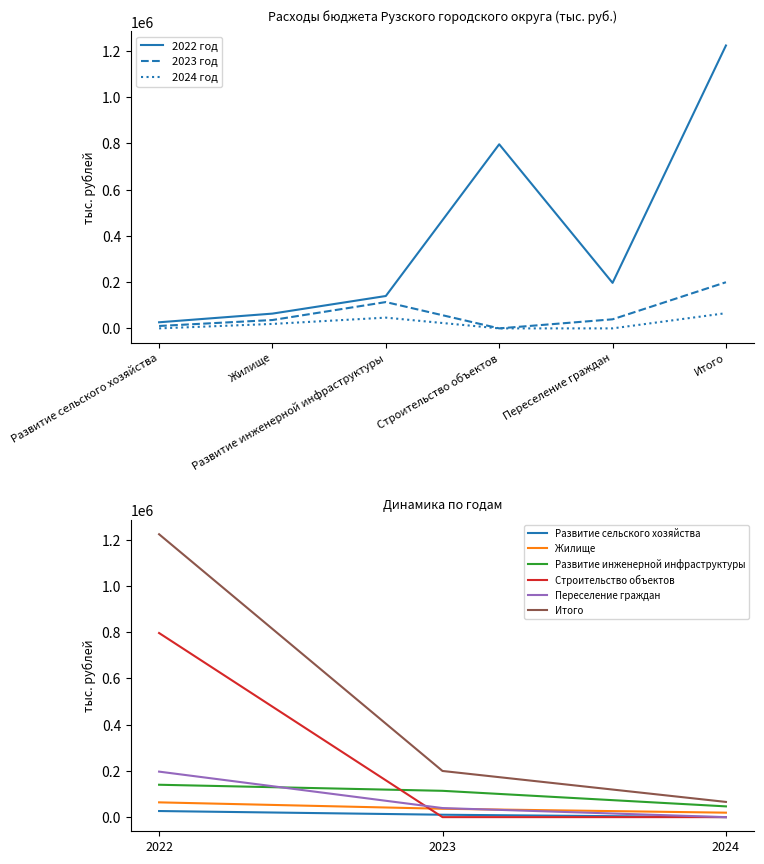

Which series has the widest spread of values?

2022 год